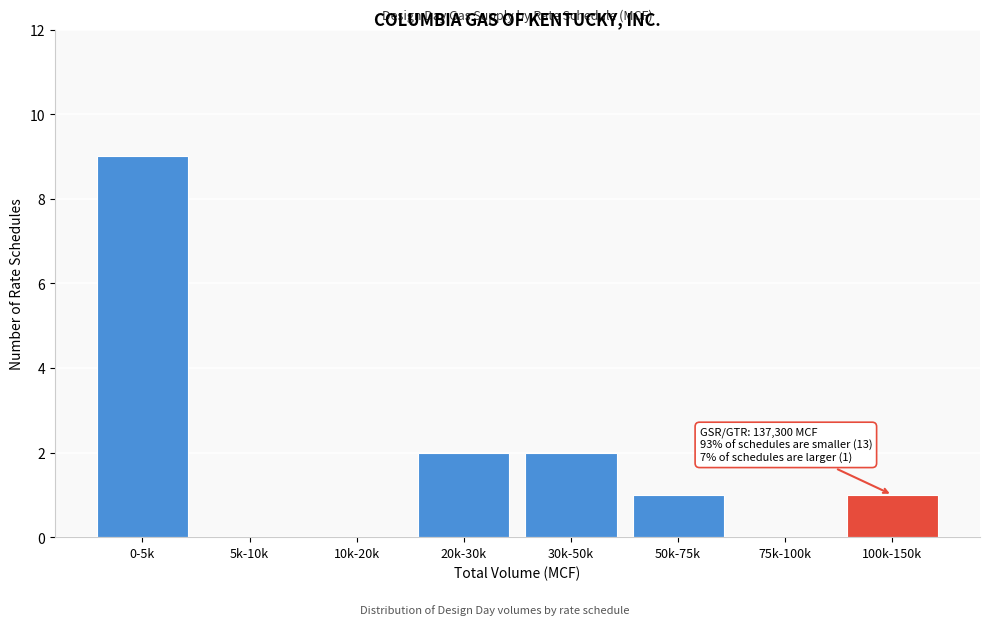

Reading right to left, what are all the values shown in this chart?

100k-150k=1	75k-100k=0	50k-75k=1	30k-50k=2	20k-30k=2	10k-20k=0	5k-10k=0	0-5k=9